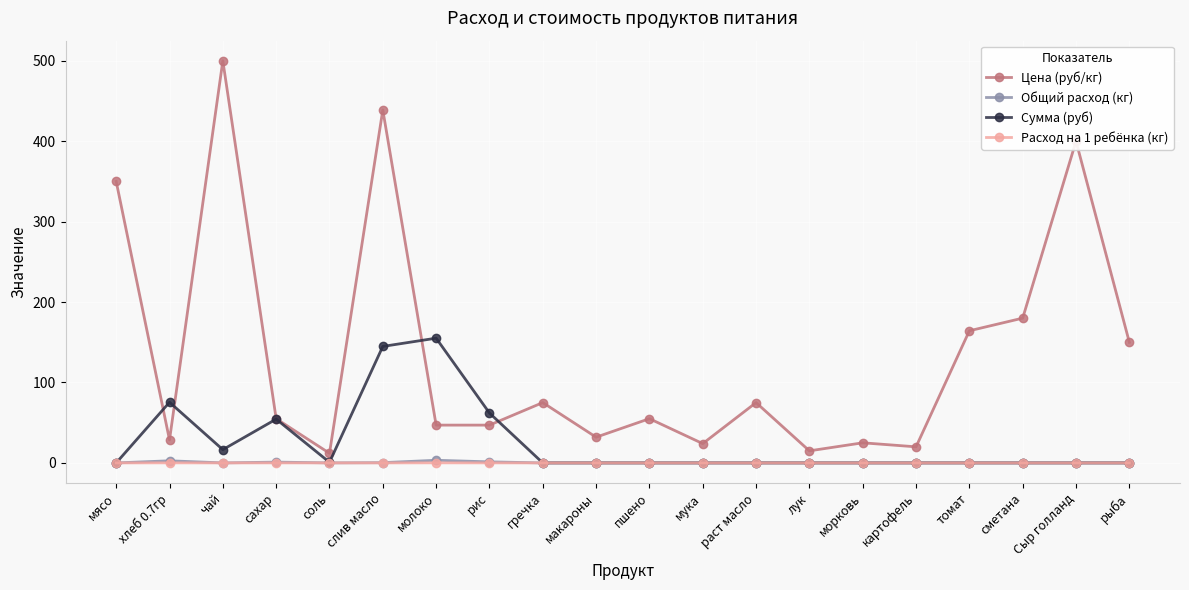

True or false: Общий расход (кг) has more than 1 interior local peaks.

True